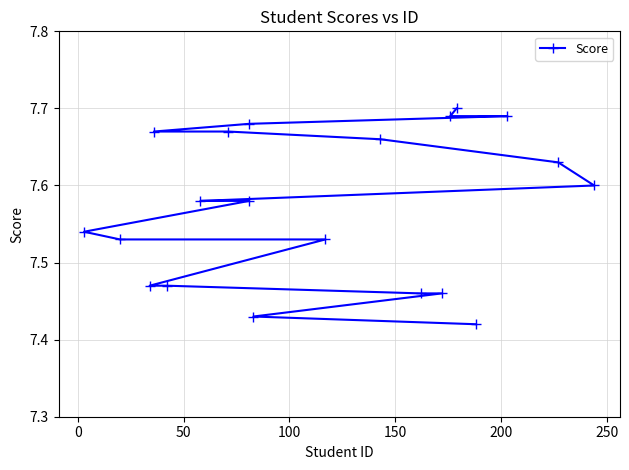

What is the value of the 16th point from the left?

7.5